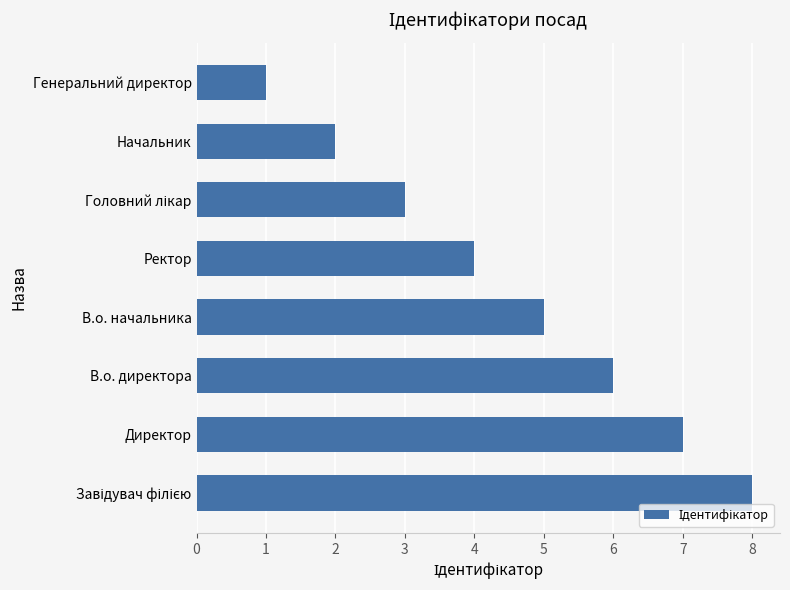

What is the maximum value shown in the chart?

8